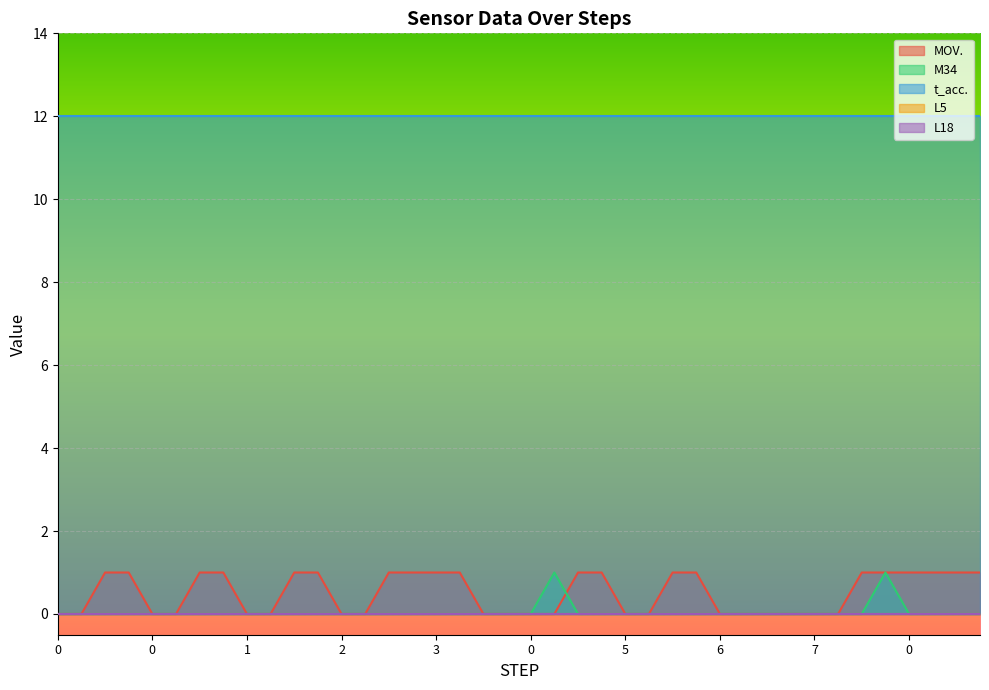

Count the number of categories in the chart.

40